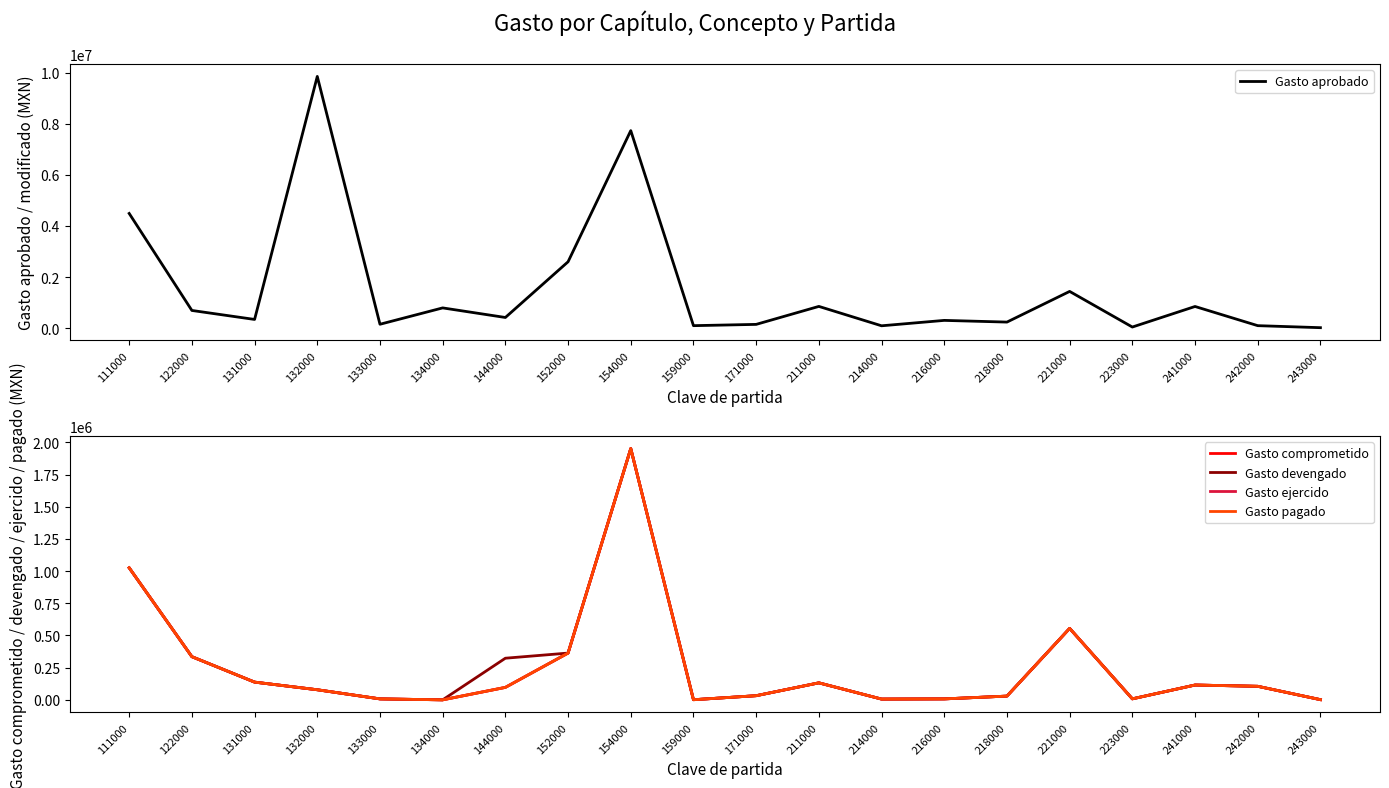

List the series in order of their peak value, lowest first.

Gasto comprometido, Gasto devengado, Gasto ejercido, Gasto pagado, Gasto aprobado